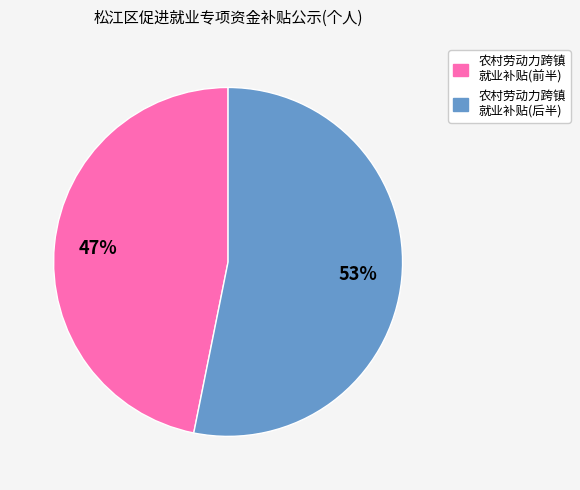

Is there a majority slice in this chart?

Yes